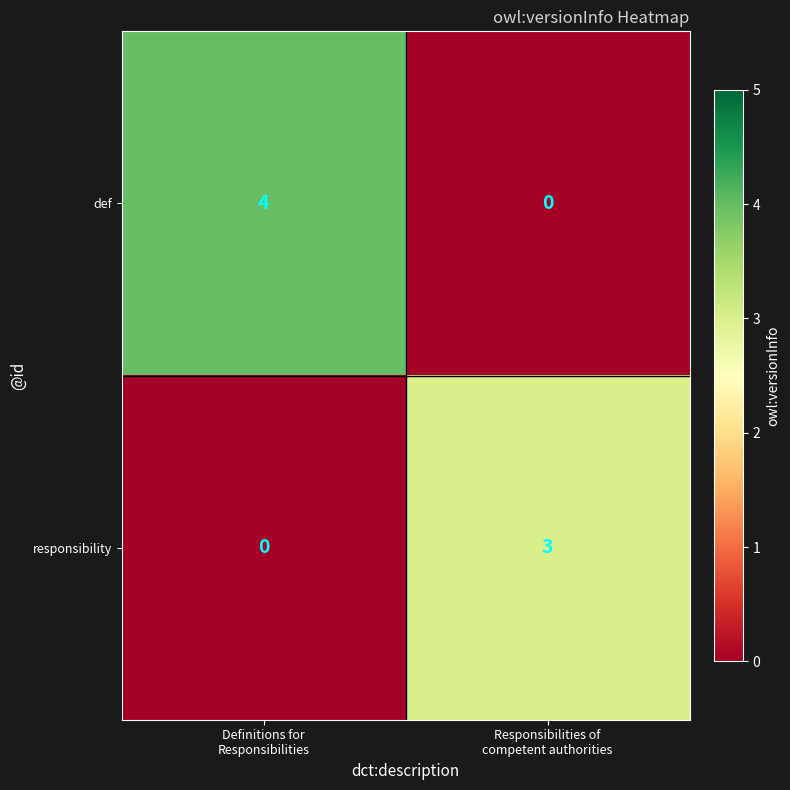

What is the difference between the maximum and minimum values in the def series?

4